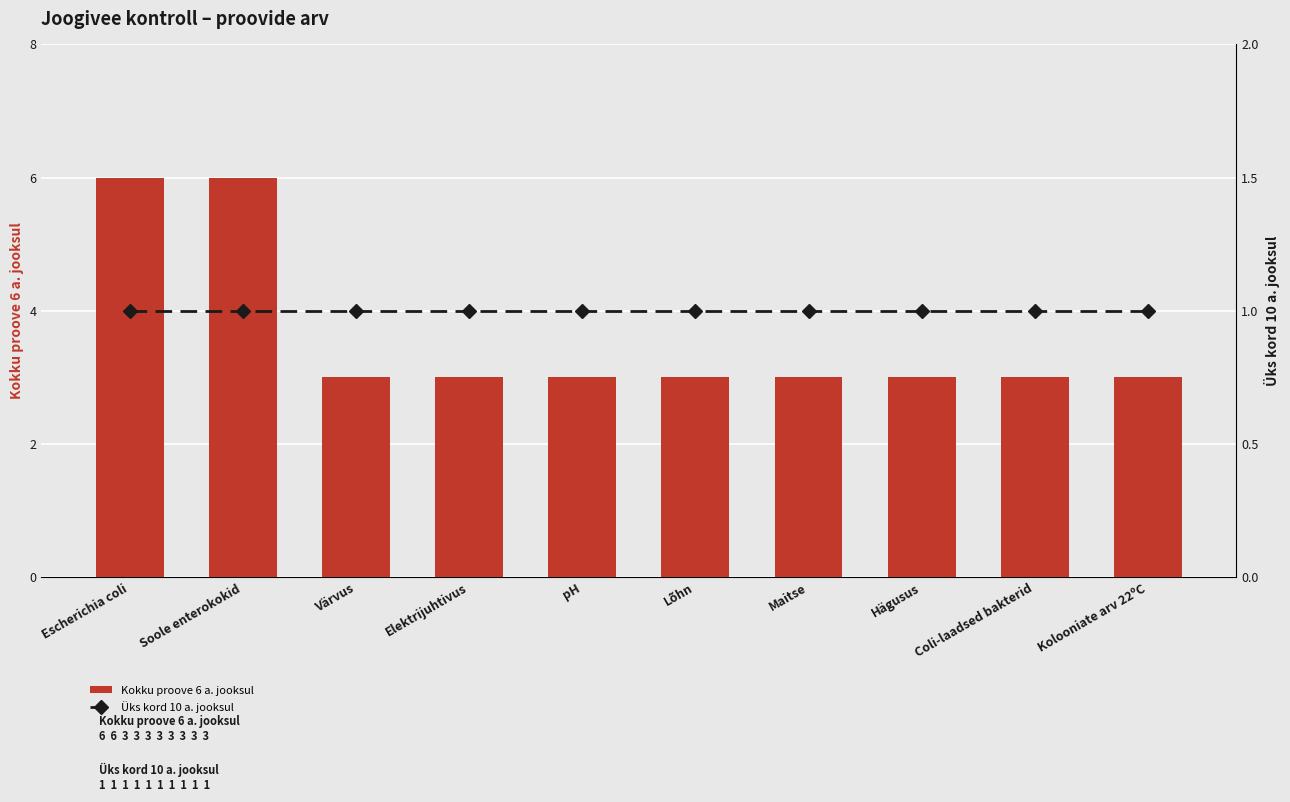

At how many categories does at least one series exceed 3?

2